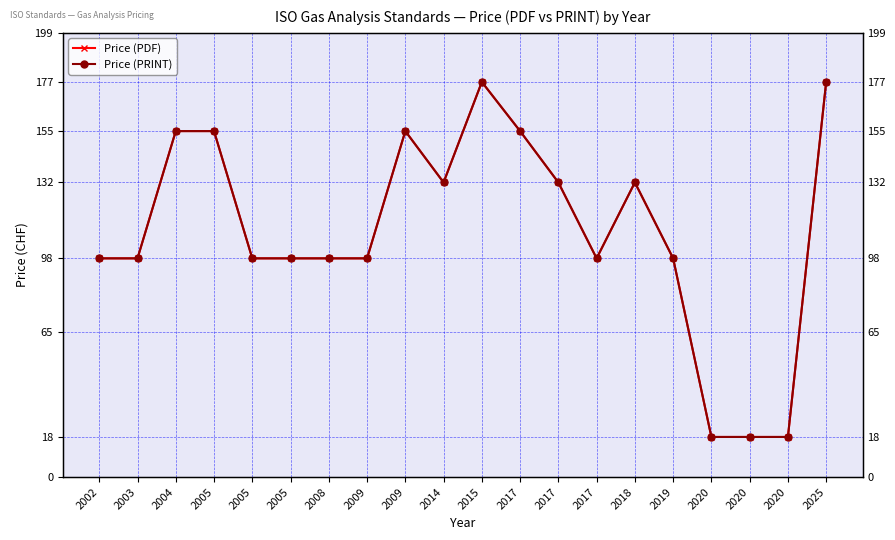

Reading left to right, what are all the values shown in this chart?

Price (PDF): 2002=98	2003=98	2004=155	2005=155	2005=98	2005=98	2008=98	2009=98	2009=155	2014=132	2015=177	2017=155	2017=132	2017=98	2018=132	2019=98	2020=18	2020=18	2020=18	2025=177
Price (PRINT): 2002=98	2003=98	2004=155	2005=155	2005=98	2005=98	2008=98	2009=98	2009=155	2014=132	2015=177	2017=155	2017=132	2017=98	2018=132	2019=98	2020=18	2020=18	2020=18	2025=177